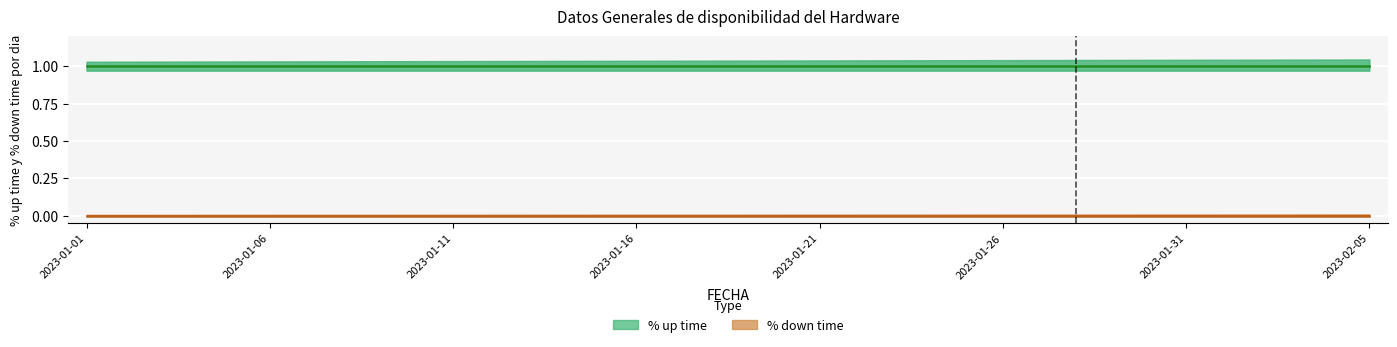

True or false: % up time and % down time cross at least once.

False